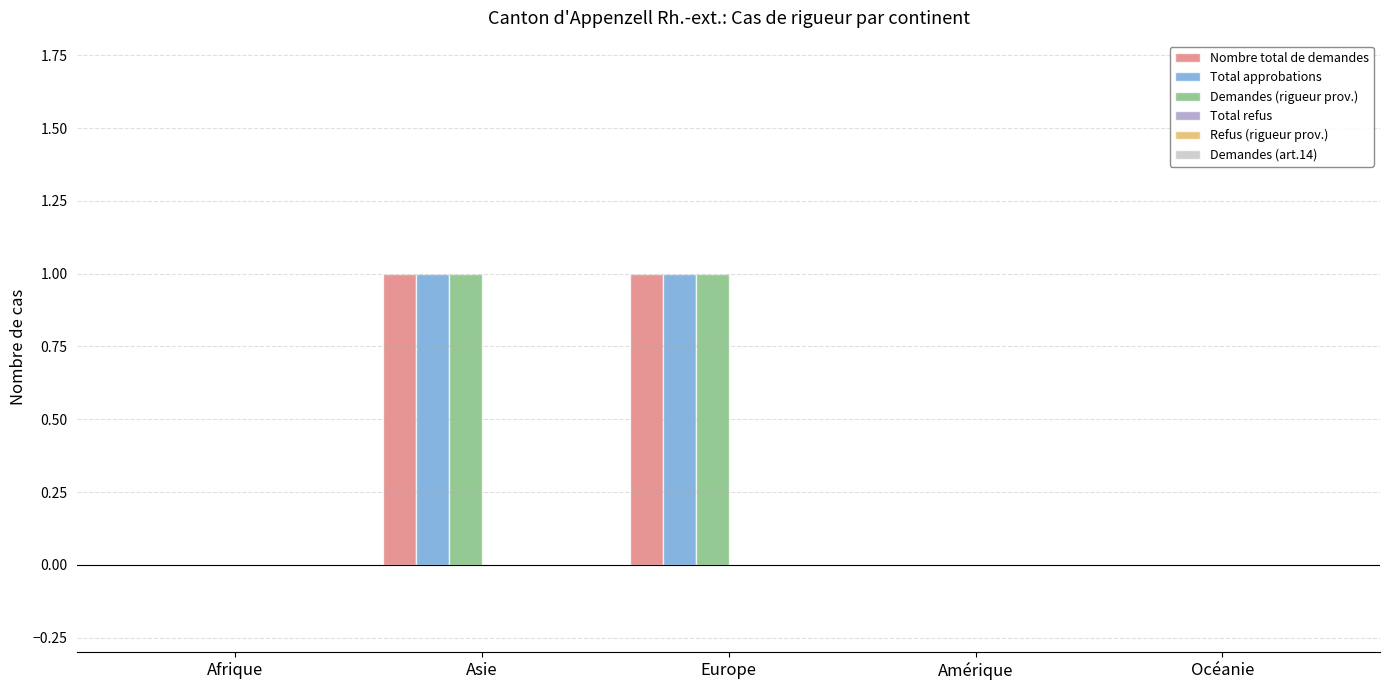

True or false: Total approbations has a value of 0 at Amérique.

True